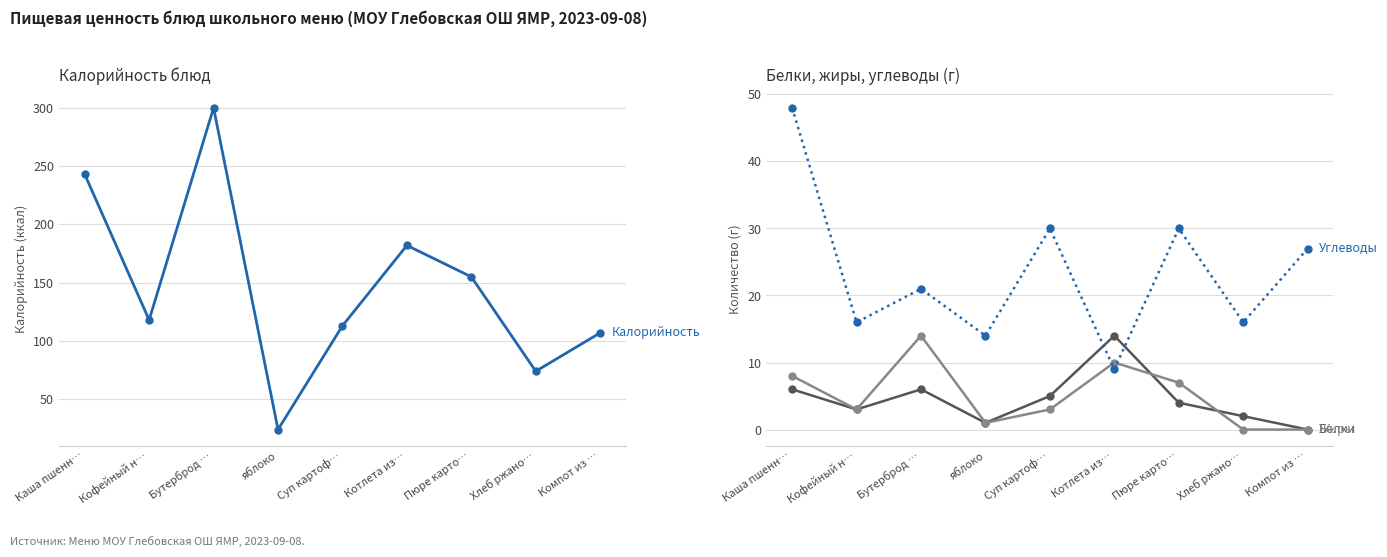

Is it true that Жиры equals 8 at Каша пшенн…?

True